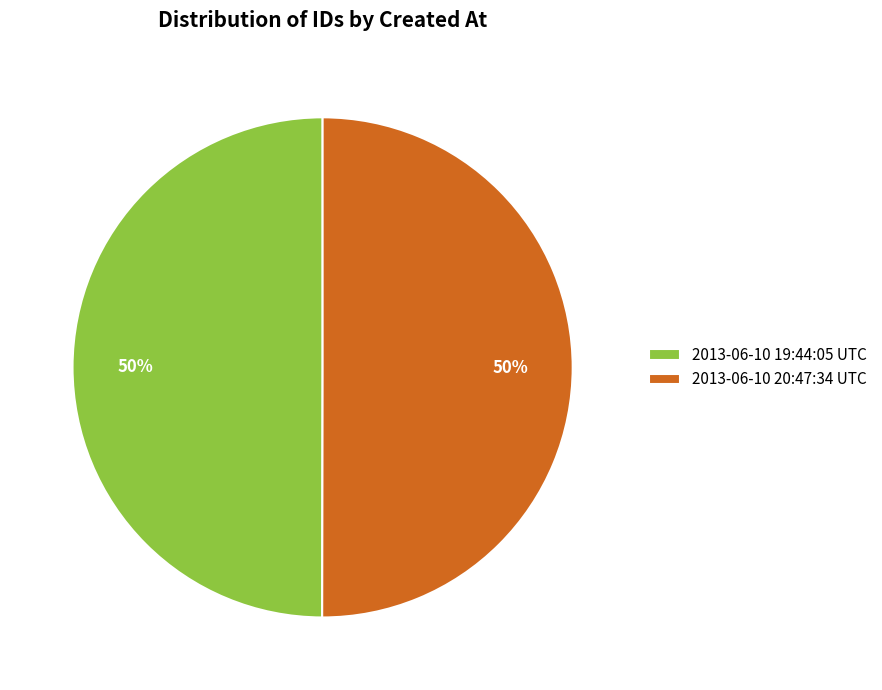

Combined, do 2013-06-10 19:44:05 UTC and 2013-06-10 20:47:34 UTC account for over 50%?

Yes